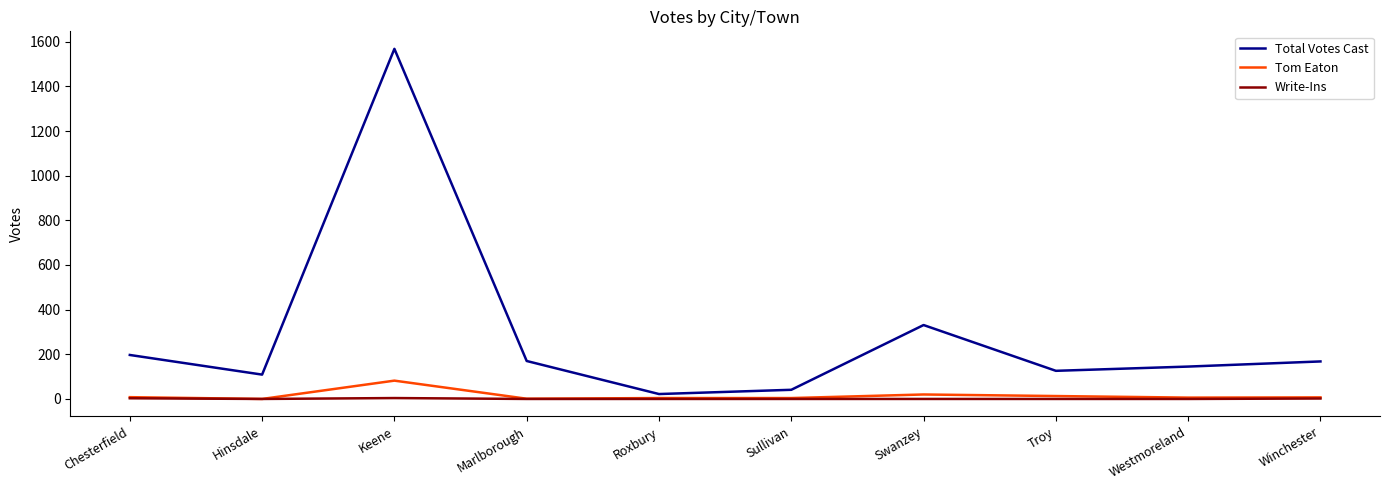

At how many categories does at least one series exceed 249?

2